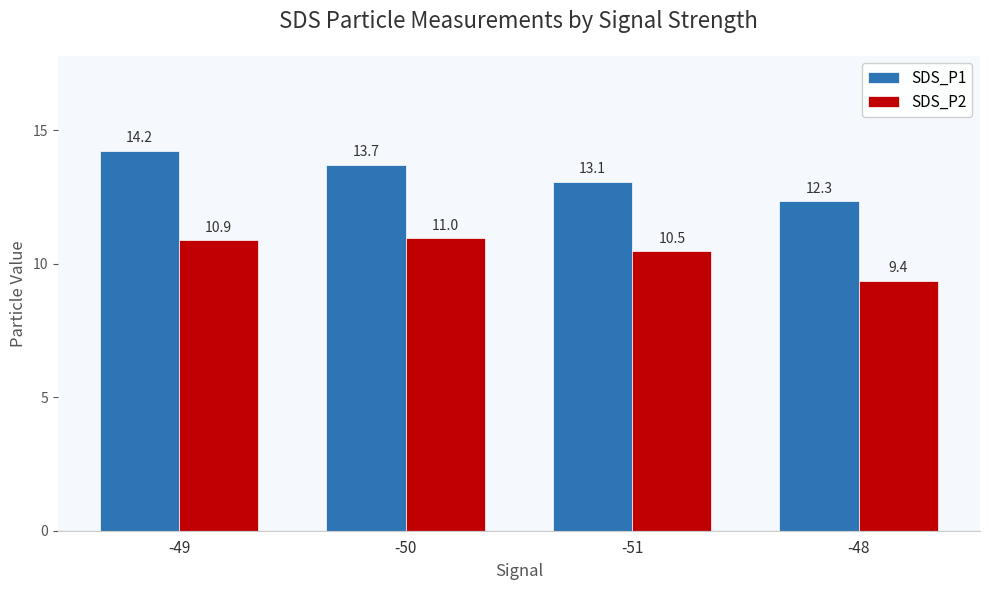

At which label does SDS_P1 first exceed 13?

-49